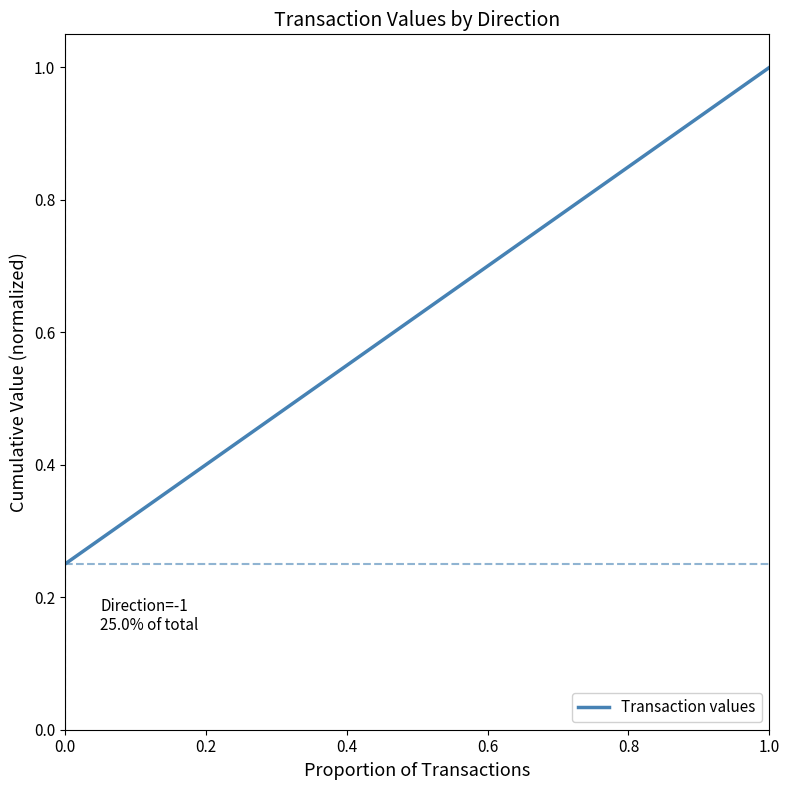

What is the sum of all values?

2.5